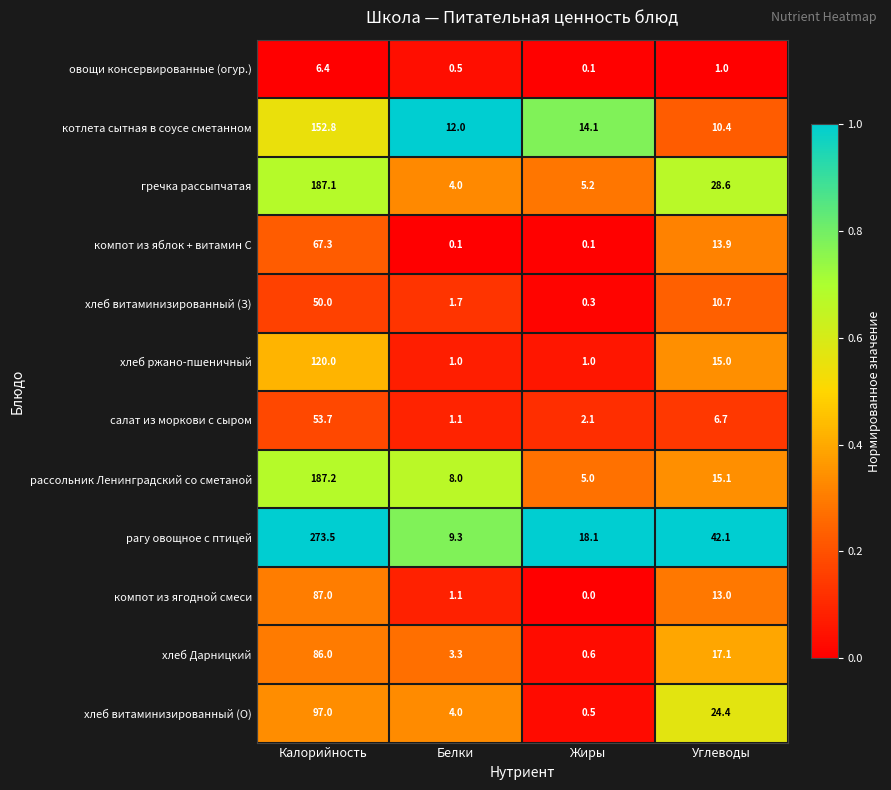

Is it true that хлеб ржано-пшеничный equals 120.0 at Калорийность?

True